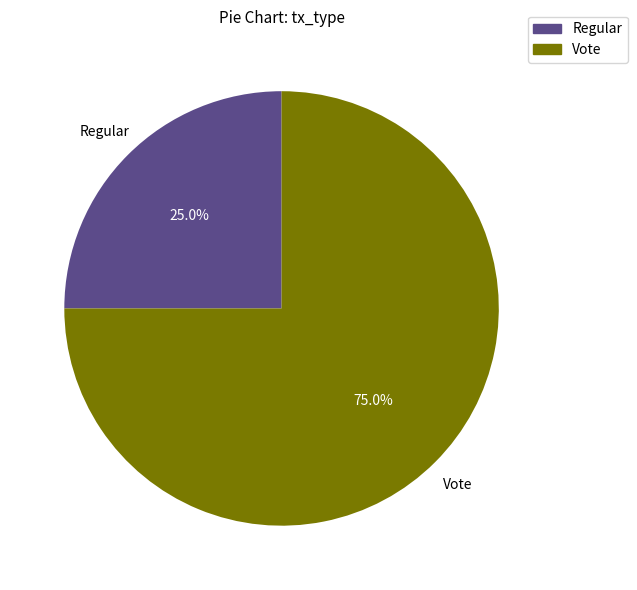

How many segments does this pie chart have?

2